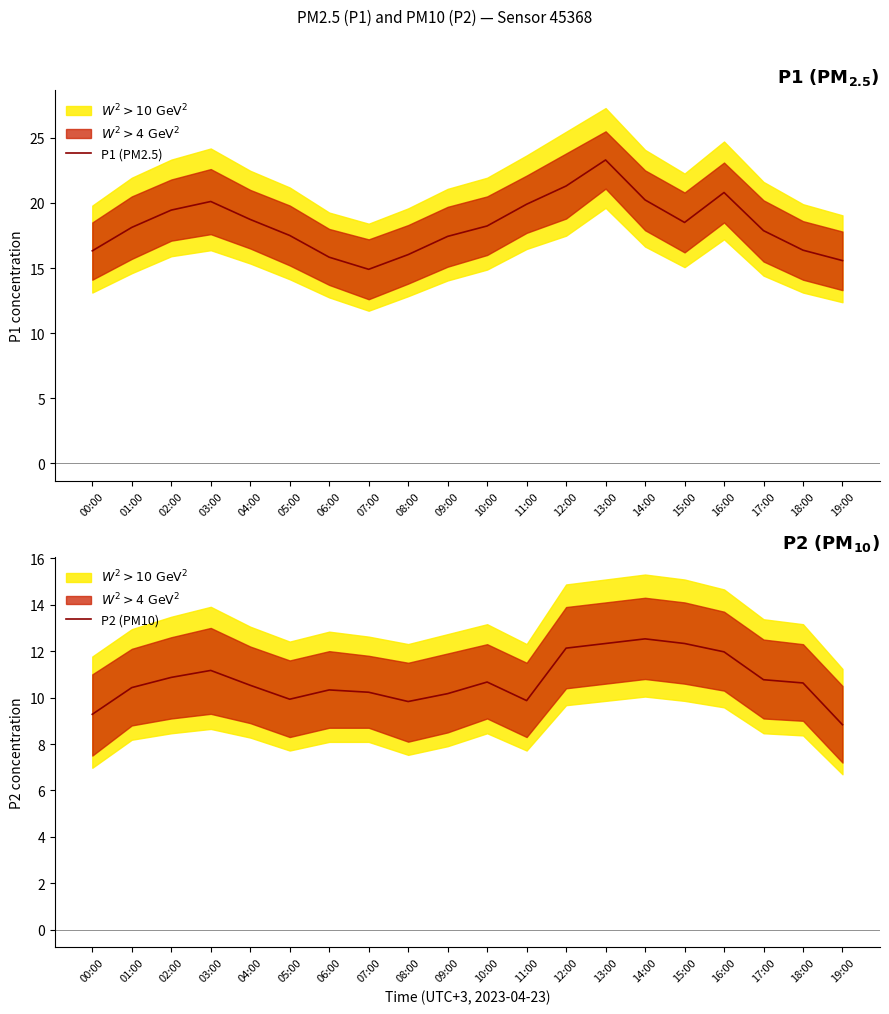

Between 09:00 and 17:00, which is larger?

17:00